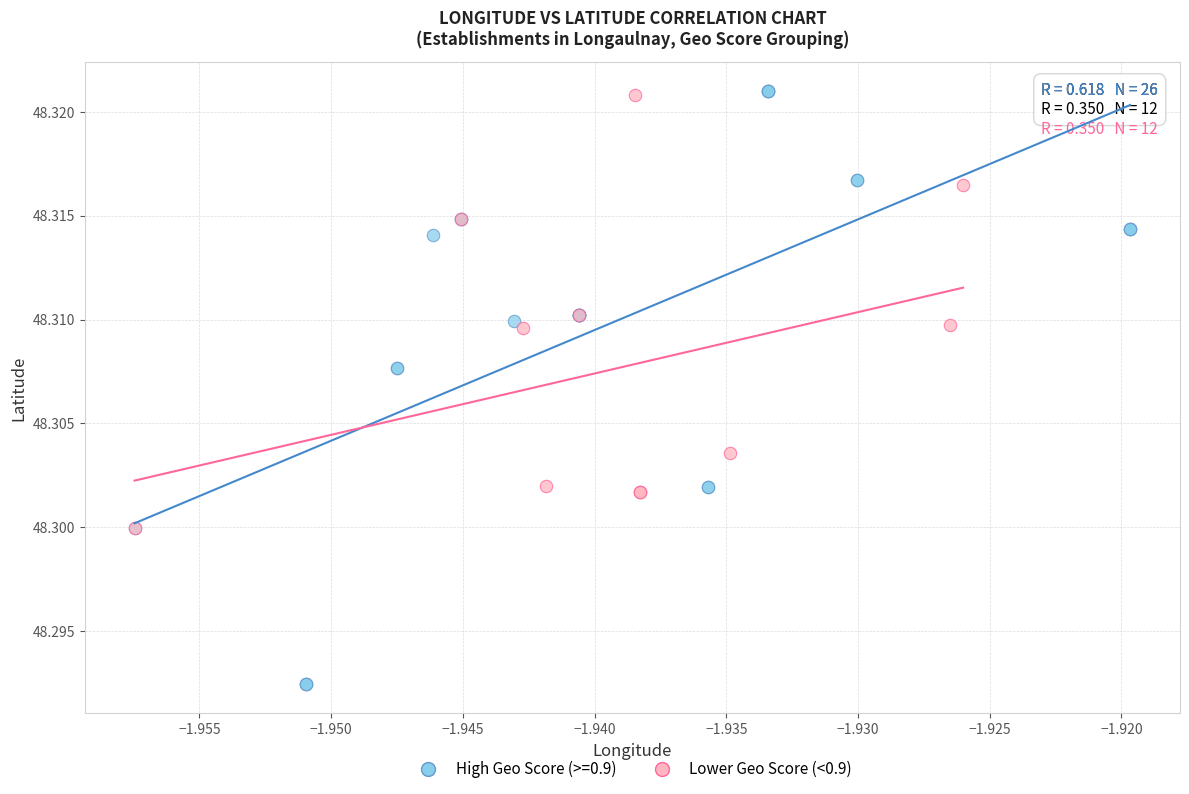

Which series has the largest Y range (max minus min)?

High Geo Score (>=0.9)